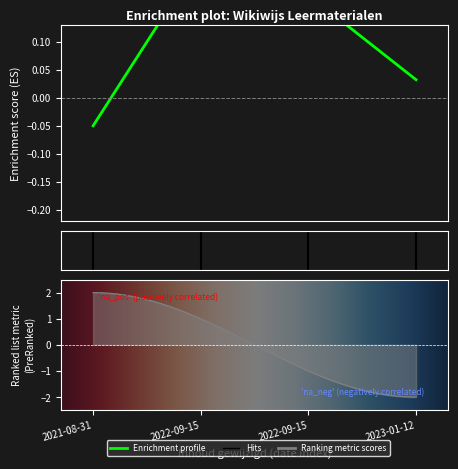

What is the difference between the maximum and minimum values?

0.3